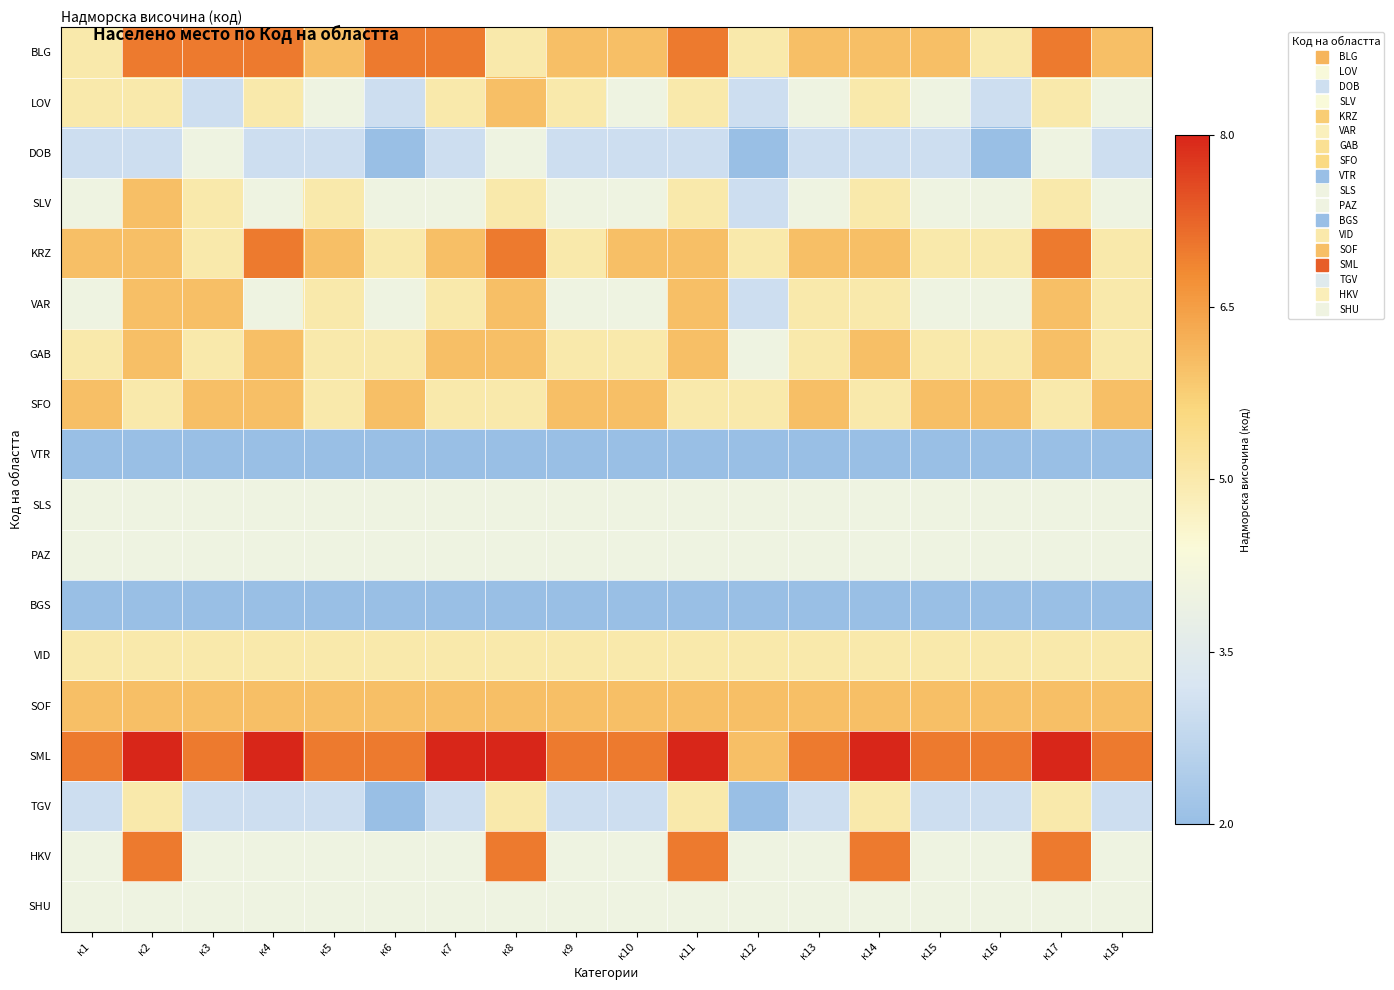

Reading left to right, extract all data points from this chart.

BLG: к1=5	к2=7	к3=7	к4=7	к5=6	к6=7	к7=7	к8=5	к9=6	к10=6	к11=7	к12=5	к13=6	к14=6	к15=6	к16=5	к17=7	к18=6
LOV: к1=5	к2=5	к3=3	к4=5	к5=4	к6=3	к7=5	к8=6	к9=5	к10=4	к11=5	к12=3	к13=4	к14=5	к15=4	к16=3	к17=5	к18=4
DOB: к1=3	к2=3	к3=4	к4=3	к5=3	к6=2	к7=3	к8=4	к9=3	к10=3	к11=3	к12=2	к13=3	к14=3	к15=3	к16=2	к17=4	к18=3
SLV: к1=4	к2=6	к3=5	к4=4	к5=5	к6=4	к7=4	к8=5	к9=4	к10=4	к11=5	к12=3	к13=4	к14=5	к15=4	к16=4	к17=5	к18=4
KRZ: к1=6	к2=6	к3=5	к4=7	к5=6	к6=5	к7=6	к8=7	к9=5	к10=6	к11=6	к12=5	к13=6	к14=6	к15=5	к16=5	к17=7	к18=5
VAR: к1=4	к2=6	к3=6	к4=4	к5=5	к6=4	к7=5	к8=6	к9=4	к10=4	к11=6	к12=3	к13=5	к14=5	к15=4	к16=4	к17=6	к18=5
GAB: к1=5	к2=6	к3=5	к4=6	к5=5	к6=5	к7=6	к8=6	к9=5	к10=5	к11=6	к12=4	к13=5	к14=6	к15=5	к16=5	к17=6	к18=5
SFO: к1=6	к2=5	к3=6	к4=6	к5=5	к6=6	к7=5	к8=5	к9=6	к10=6	к11=5	к12=5	к13=6	к14=5	к15=6	к16=6	к17=5	к18=6
VTR: к1=2	к2=2	к3=2	к4=2	к5=2	к6=2	к7=2	к8=2	к9=2	к10=2	к11=2	к12=2	к13=2	к14=2	к15=2	к16=2	к17=2	к18=2
SLS: к1=4	к2=4	к3=4	к4=4	к5=4	к6=4	к7=4	к8=4	к9=4	к10=4	к11=4	к12=4	к13=4	к14=4	к15=4	к16=4	к17=4	к18=4
PAZ: к1=4	к2=4	к3=4	к4=4	к5=4	к6=4	к7=4	к8=4	к9=4	к10=4	к11=4	к12=4	к13=4	к14=4	к15=4	к16=4	к17=4	к18=4
BGS: к1=2	к2=2	к3=2	к4=2	к5=2	к6=2	к7=2	к8=2	к9=2	к10=2	к11=2	к12=2	к13=2	к14=2	к15=2	к16=2	к17=2	к18=2
VID: к1=5	к2=5	к3=5	к4=5	к5=5	к6=5	к7=5	к8=5	к9=5	к10=5	к11=5	к12=5	к13=5	к14=5	к15=5	к16=5	к17=5	к18=5
SOF: к1=6	к2=6	к3=6	к4=6	к5=6	к6=6	к7=6	к8=6	к9=6	к10=6	к11=6	к12=6	к13=6	к14=6	к15=6	к16=6	к17=6	к18=6
SML: к1=7	к2=8	к3=7	к4=8	к5=7	к6=7	к7=8	к8=8	к9=7	к10=7	к11=8	к12=6	к13=7	к14=8	к15=7	к16=7	к17=8	к18=7
TGV: к1=3	к2=5	к3=3	к4=3	к5=3	к6=2	к7=3	к8=5	к9=3	к10=3	к11=5	к12=2	к13=3	к14=5	к15=3	к16=3	к17=5	к18=3
HKV: к1=4	к2=7	к3=4	к4=4	к5=4	к6=4	к7=4	к8=7	к9=4	к10=4	к11=7	к12=4	к13=4	к14=7	к15=4	к16=4	к17=7	к18=4
SHU: к1=4	к2=4	к3=4	к4=4	к5=4	к6=4	к7=4	к8=4	к9=4	к10=4	к11=4	к12=4	к13=4	к14=4	к15=4	к16=4	к17=4	к18=4